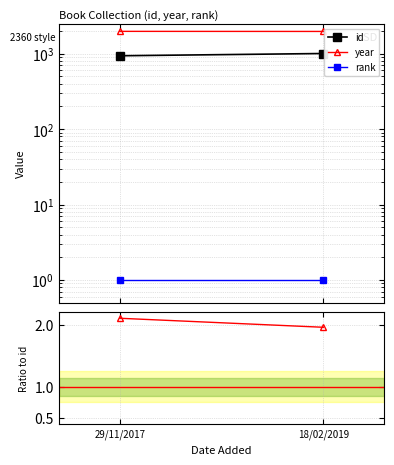

What is the value of the rank point at the 1st from the left?

1.0